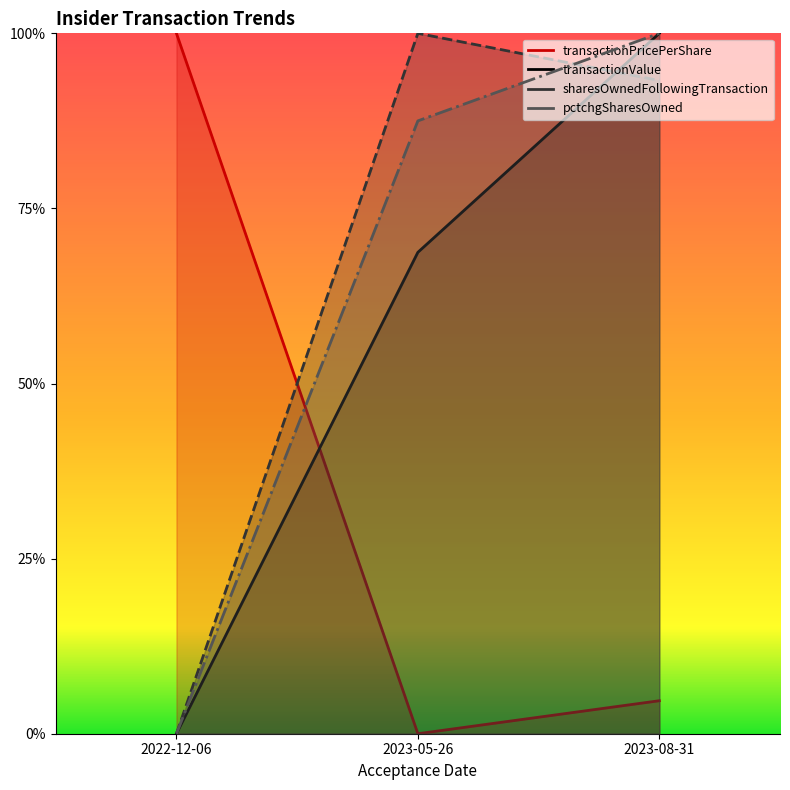

What are all the series names shown in the legend?

transactionPricePerShare, transactionValue, sharesOwnedFollowingTransaction, pctchgSharesOwned